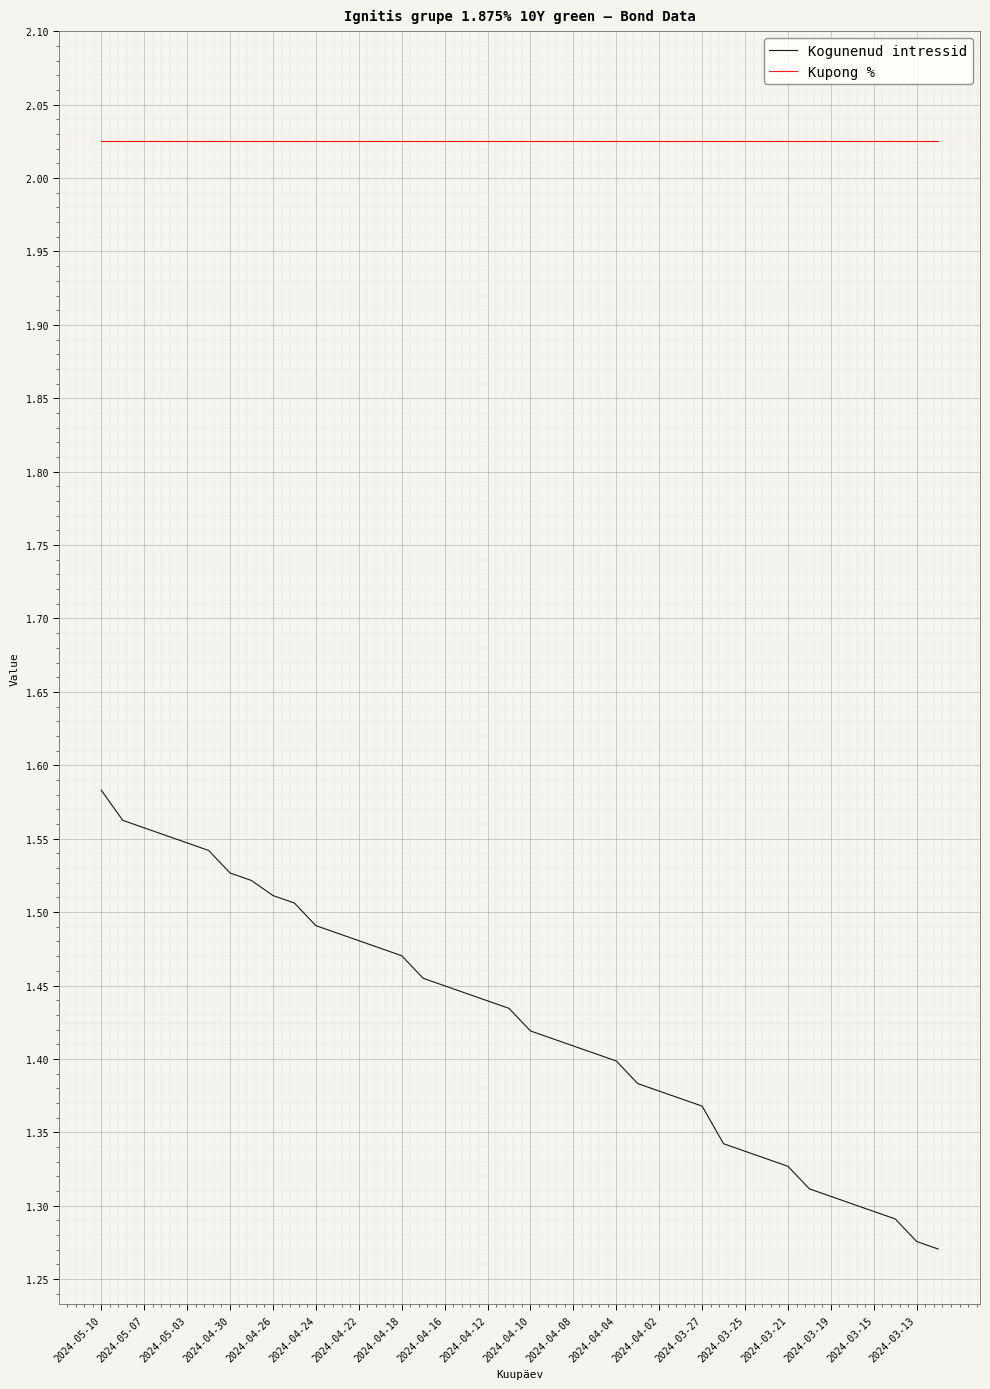

True or false: Kogunenud intressid and Kupong % intersect in this chart.

False